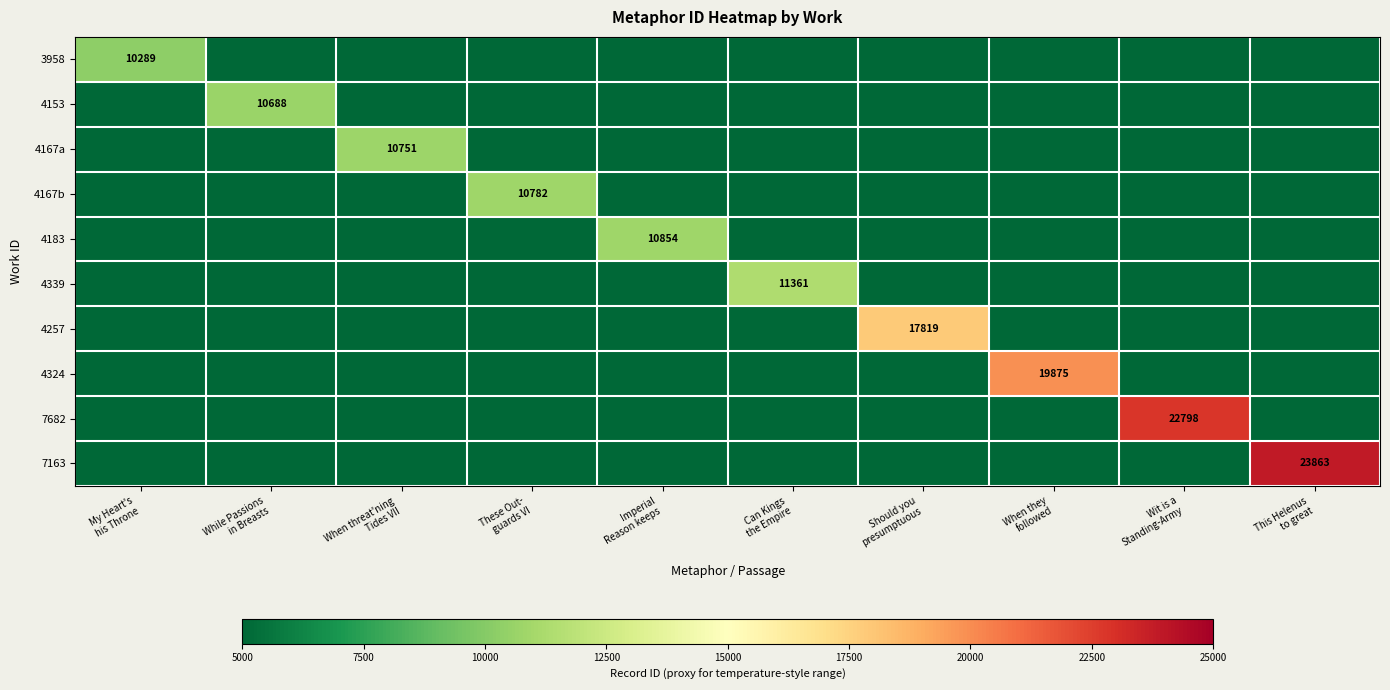

At which label does 4257 reach its minimum?

My Heart's his Throne